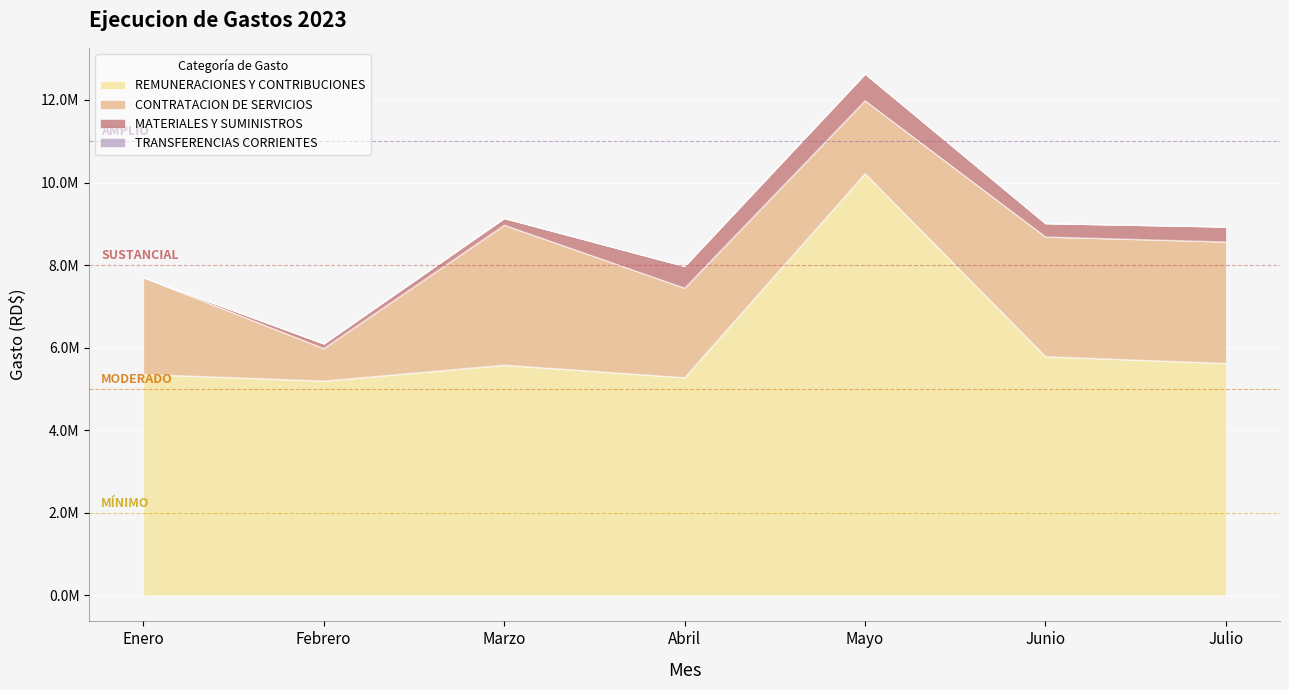

True or false: REMUNERACIONES Y CONTRIBUCIONES and MATERIALES Y SUMINISTROS cross at least once.

False